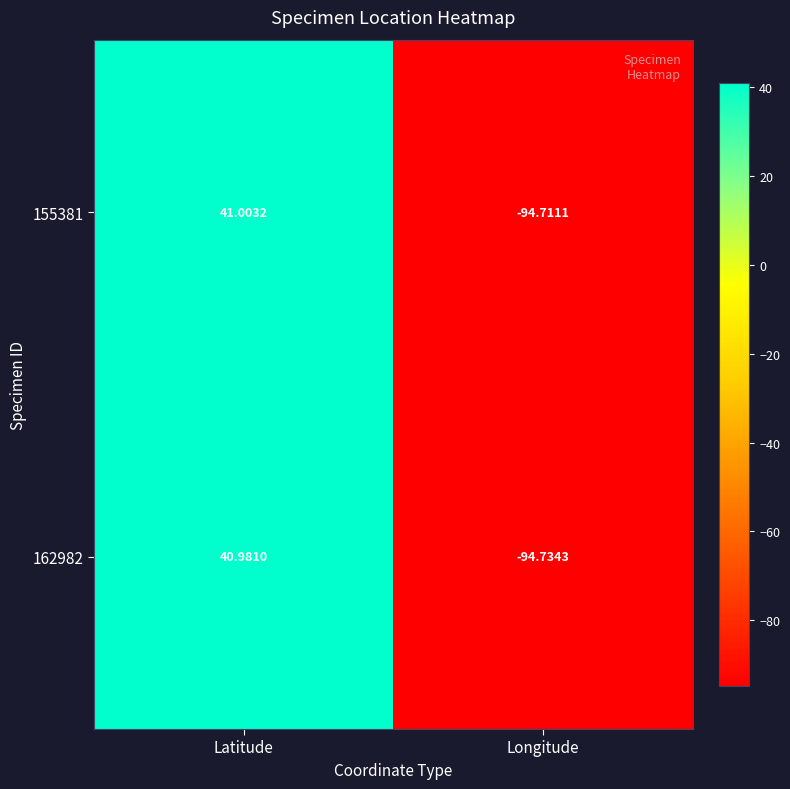

Rank the series at Longitude from highest to lowest value.

155381, 162982